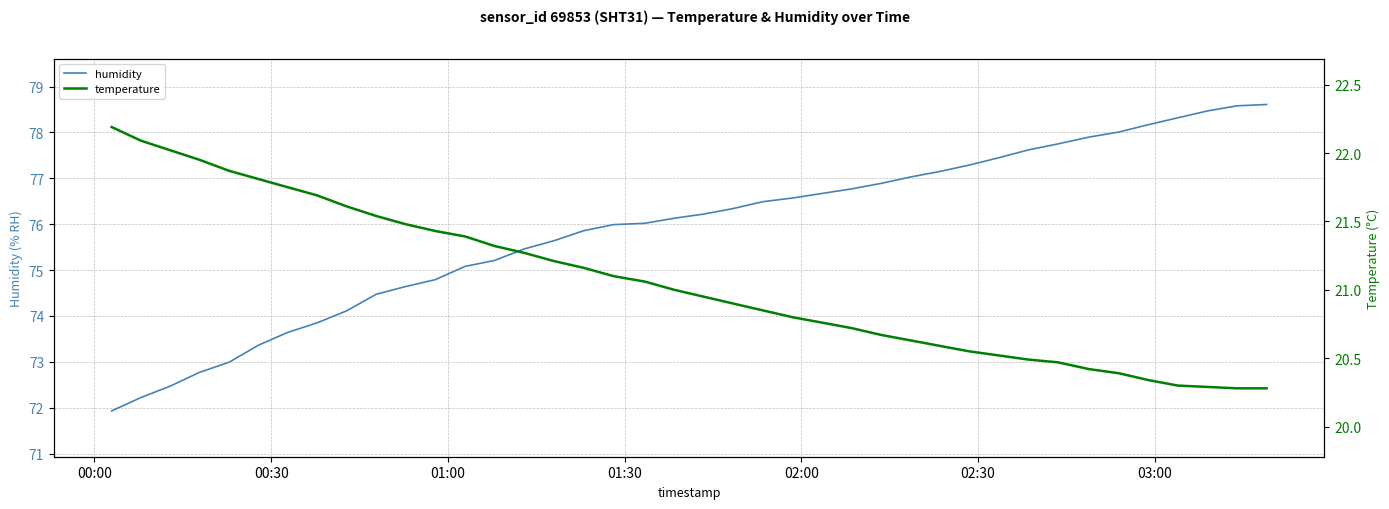

What is the difference between the maximum and minimum values in the temperature series?

1.9